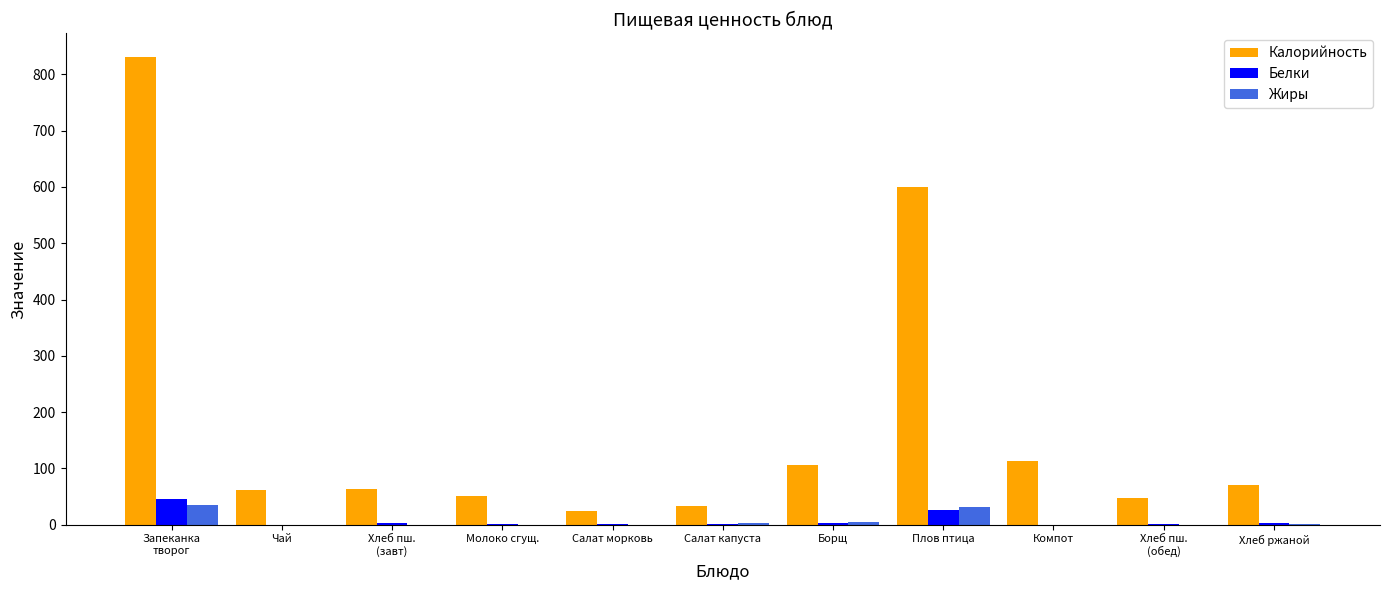

What is the sum of all Калорийность values?

1999.0